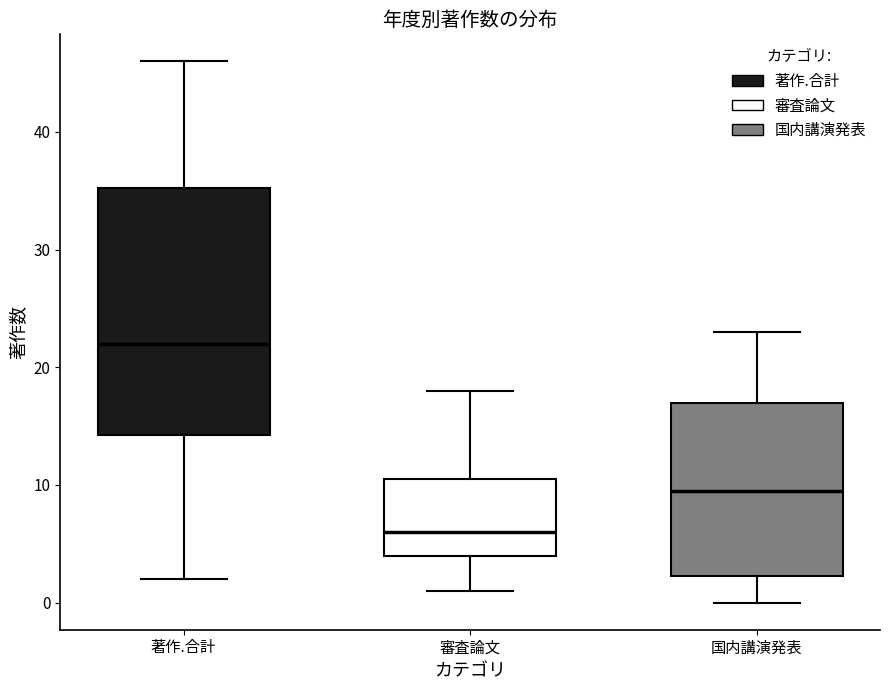

Comparing the boxes themselves (not the whiskers), which one is the tallest?

著作.合計